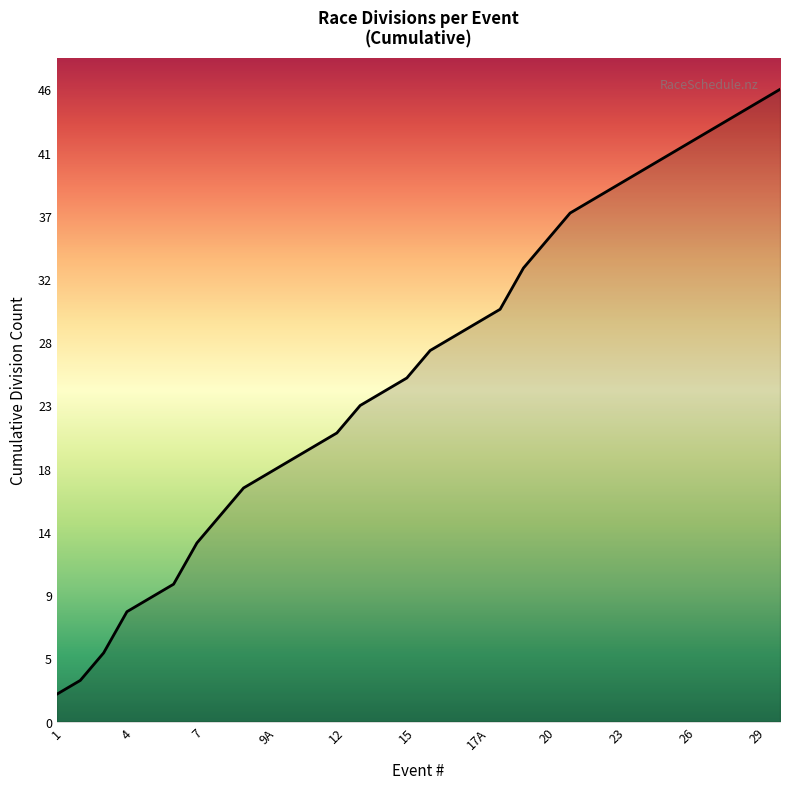

What is the maximum value shown in the chart?

46